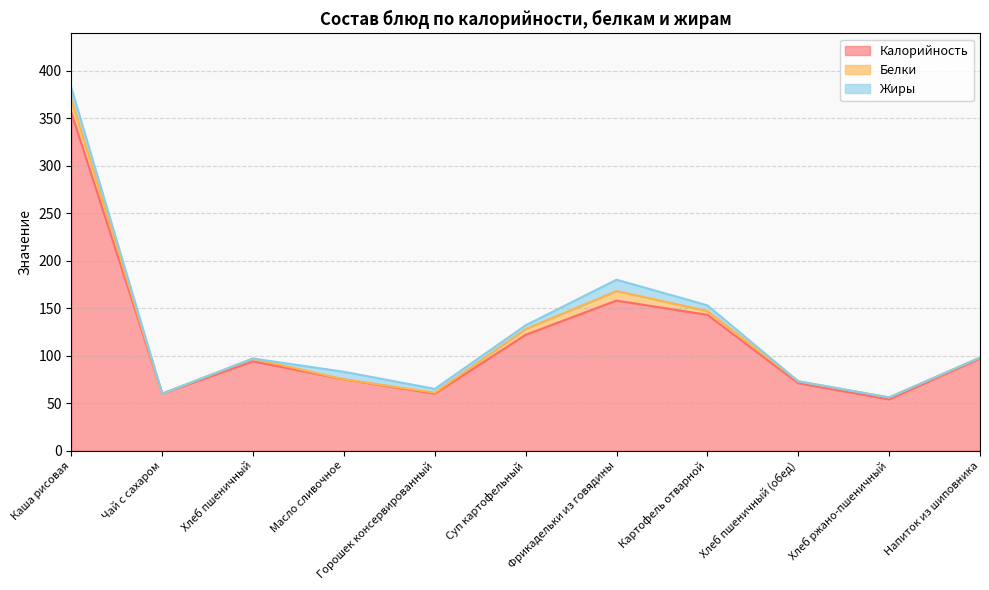

What is the value of the Калорийность point at the 8th from the left?

143